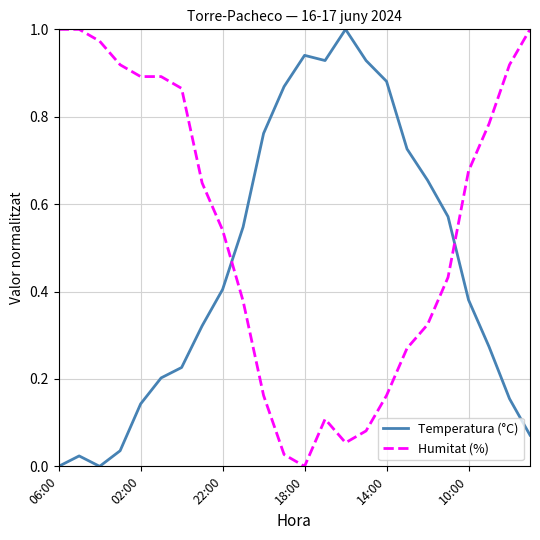

True or false: Humitat (%) and Temperatura (°C) intersect in this chart.

True